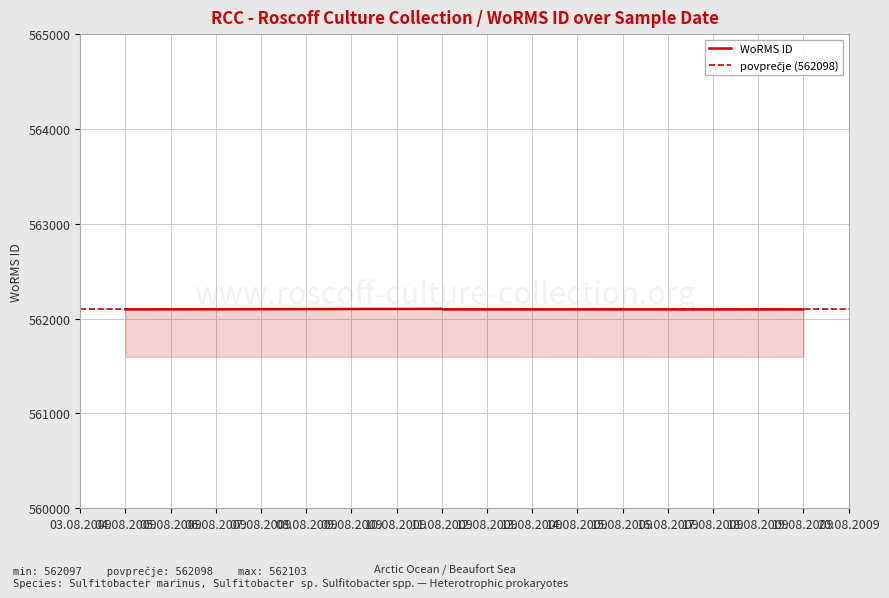

True or false: the data shows 562097 at 11-08-2009.

True